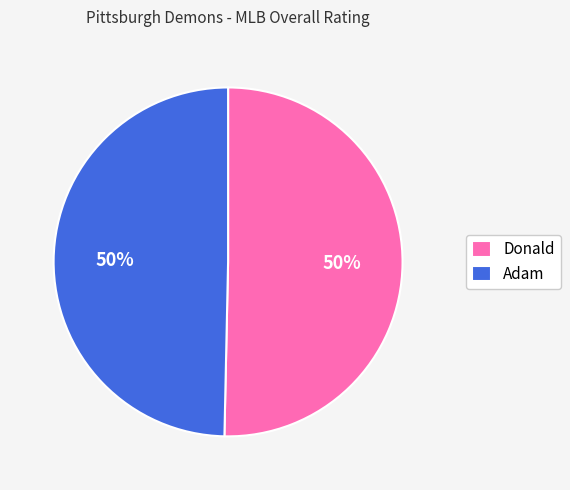

To the nearest percent, what percentage of the pie is Adam?

50%